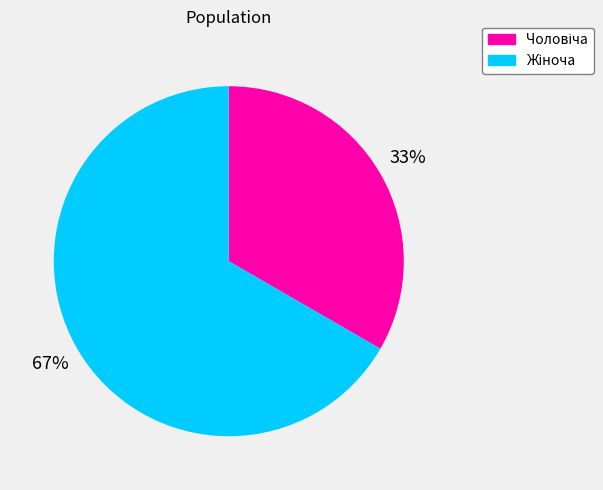

Does any single category account for the majority?

Yes